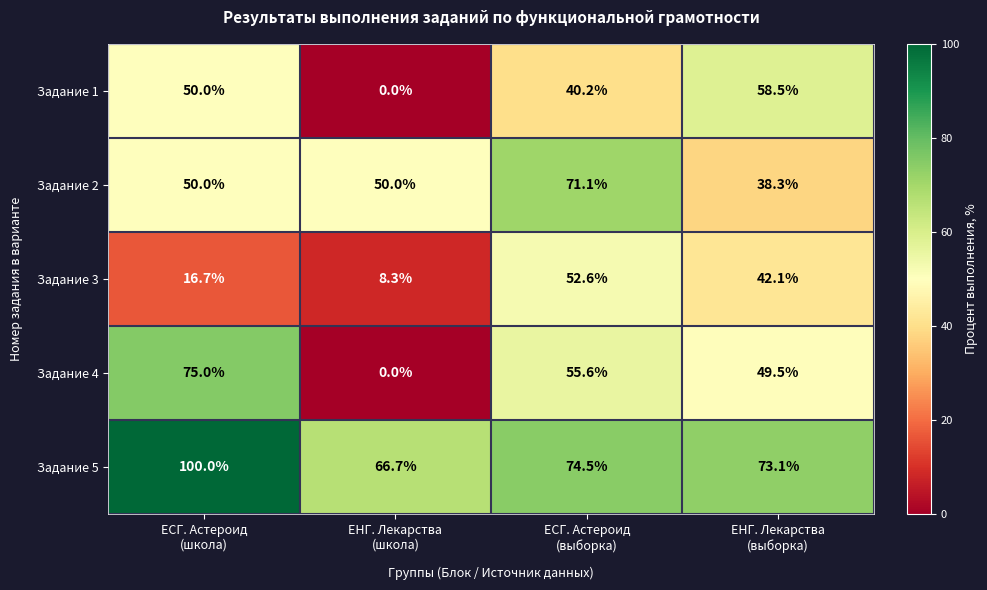

What is the maximum value for Задание 3?

52.6